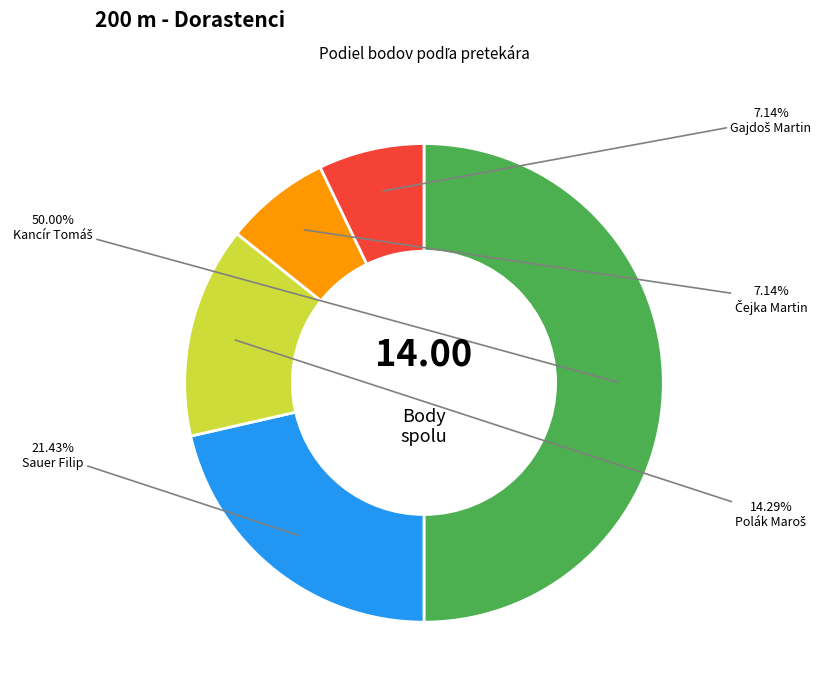

Does Sauer Filip account for over 50% of the chart?

No